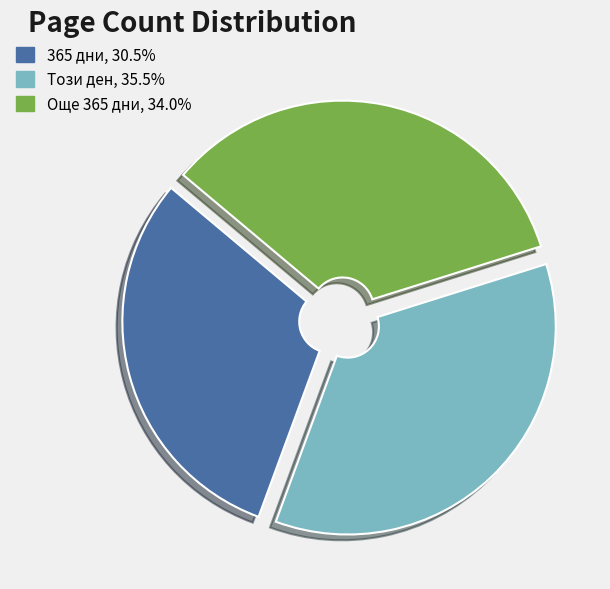

Rank the categories by value from highest to lowest.

Този ден, Още 365 дни, 365 дни